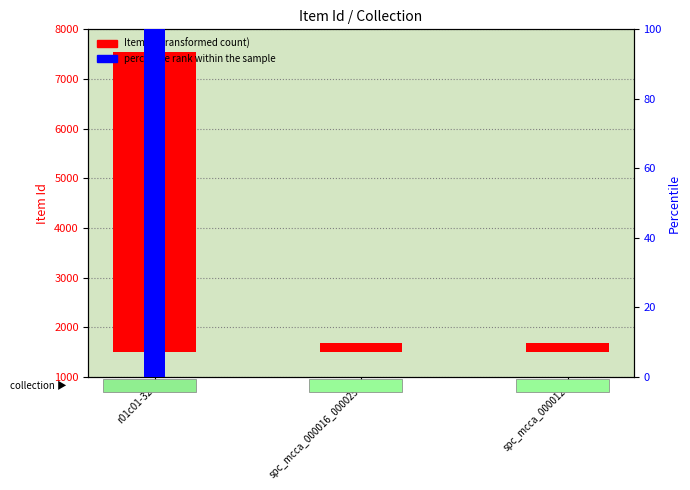

Which label corresponds to the largest value in the chart?

r01c01-32